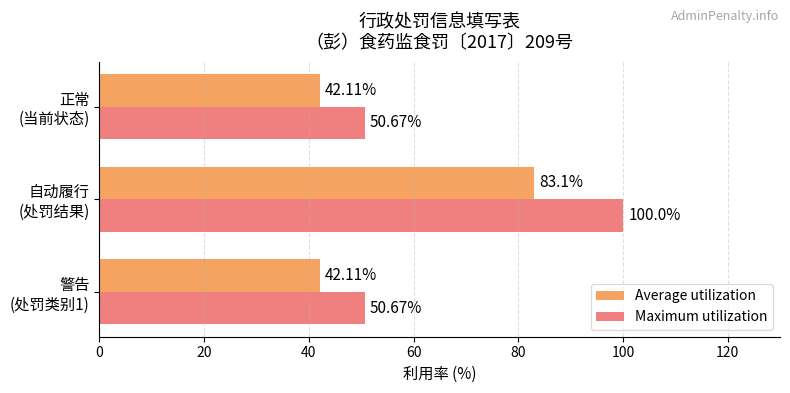

List the series in order of their peak value, highest first.

Maximum utilization, Average utilization